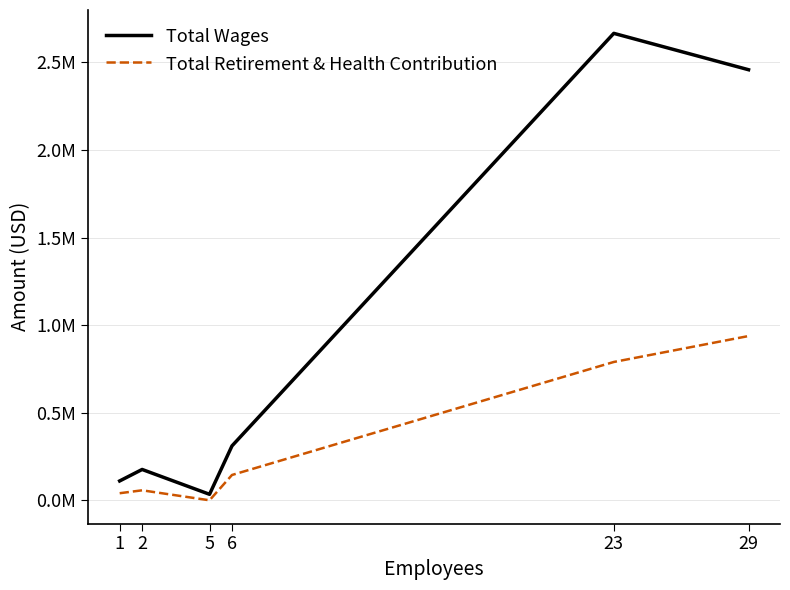

In Total Retirement & Health Contribution, how many points are higher than both neighbors (excluding endpoints)?

1